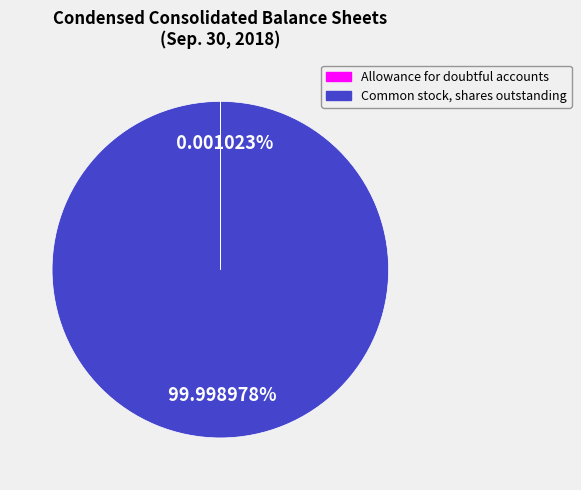

Which slice represents more than half of the pie?

Common stock, shares outstanding